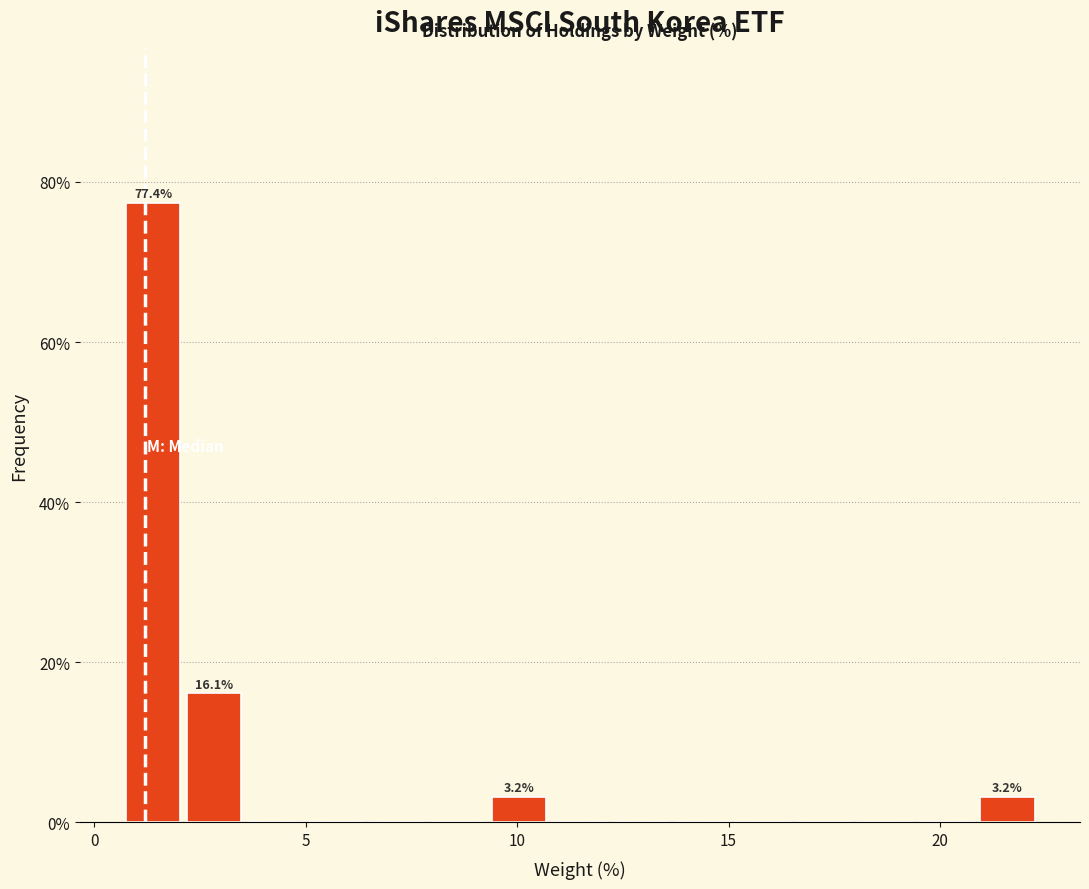

Read against the x-axis, roughly where is the centre of the tallest bar?

1.5